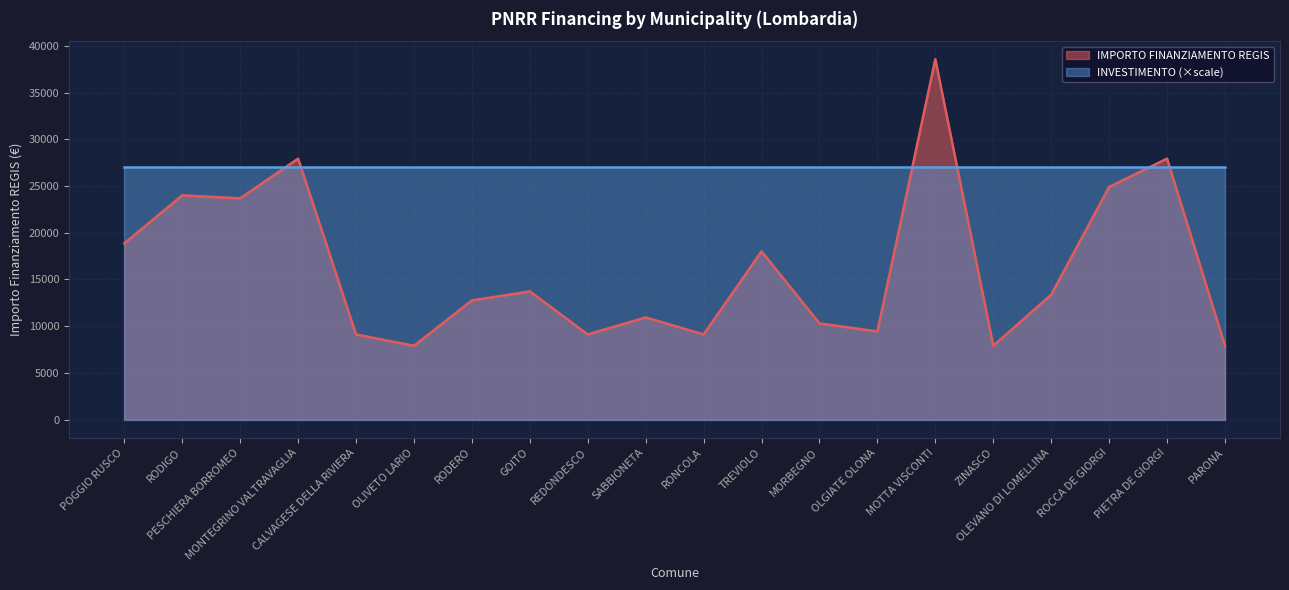

How many interior local peaks (higher than both neighbors) does the data have?

7